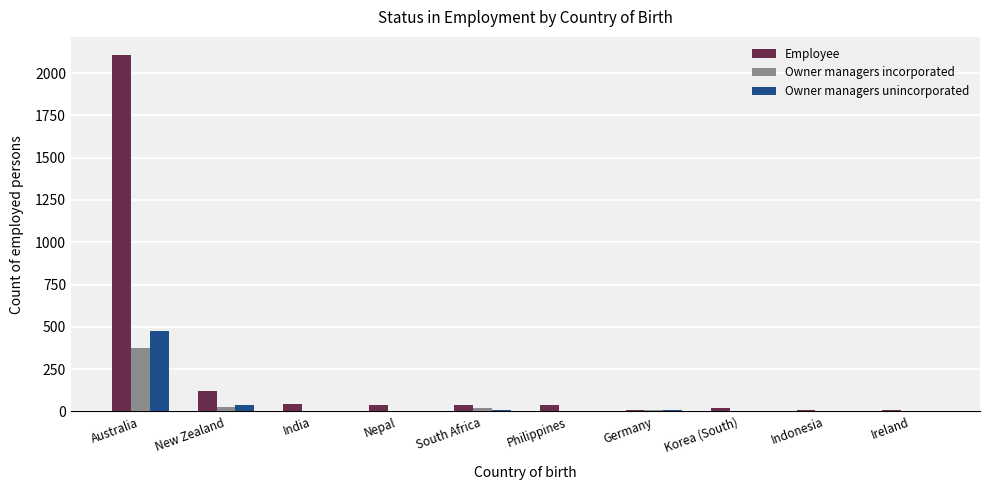

The Owner managers unincorporated series shows 675 at Australia. True or false?

False